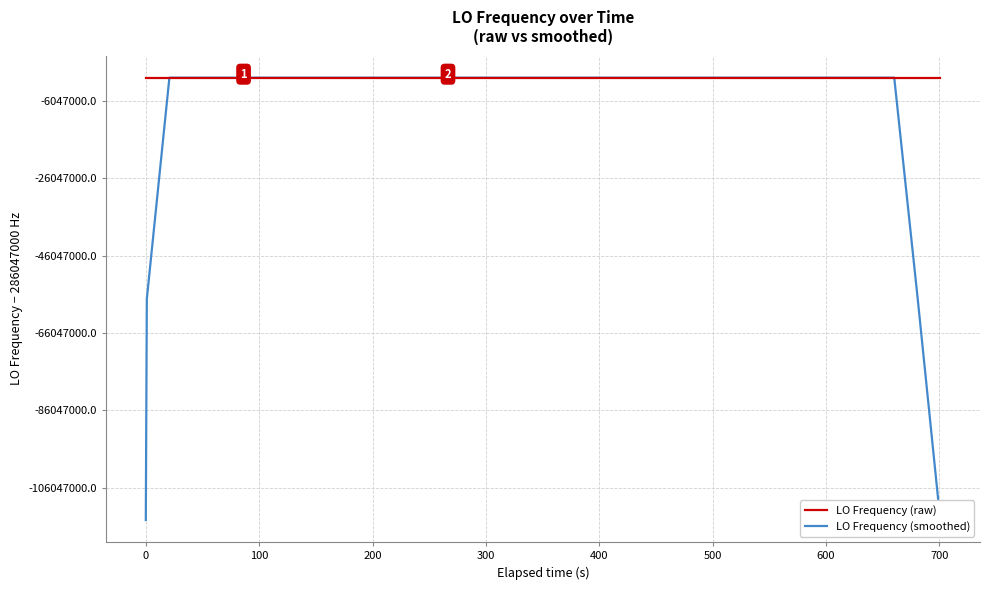

What is the maximum value shown in the chart?

286047002.1